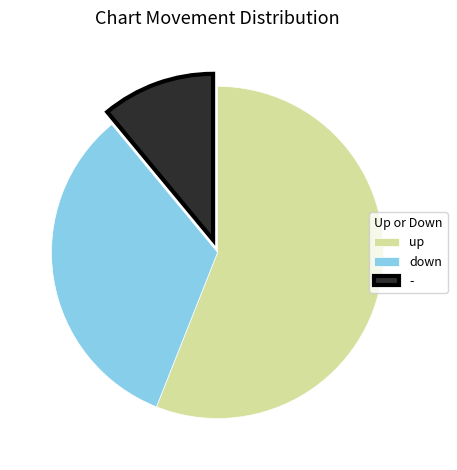

Which category has the biggest portion of the pie?

up